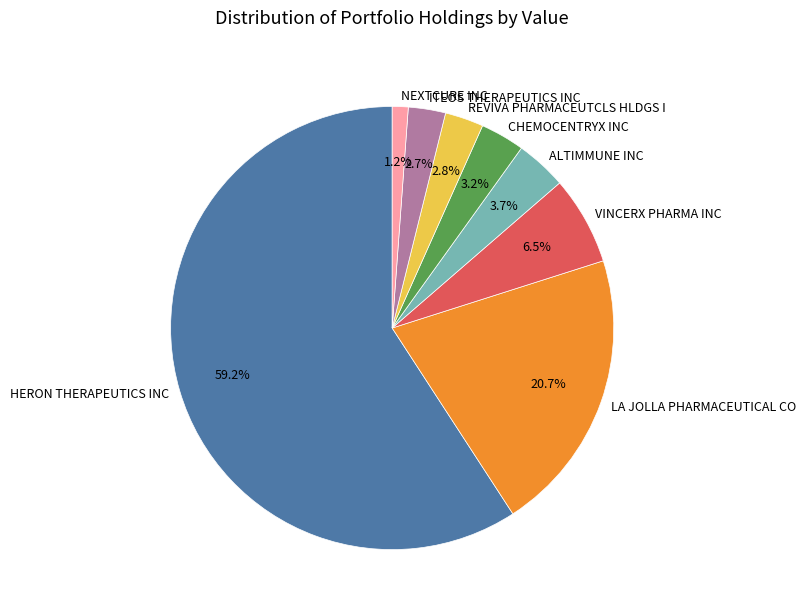

Do CHEMOCENTRYX INC and LA JOLLA PHARMACEUTICAL CO together represent more than half of the pie?

No